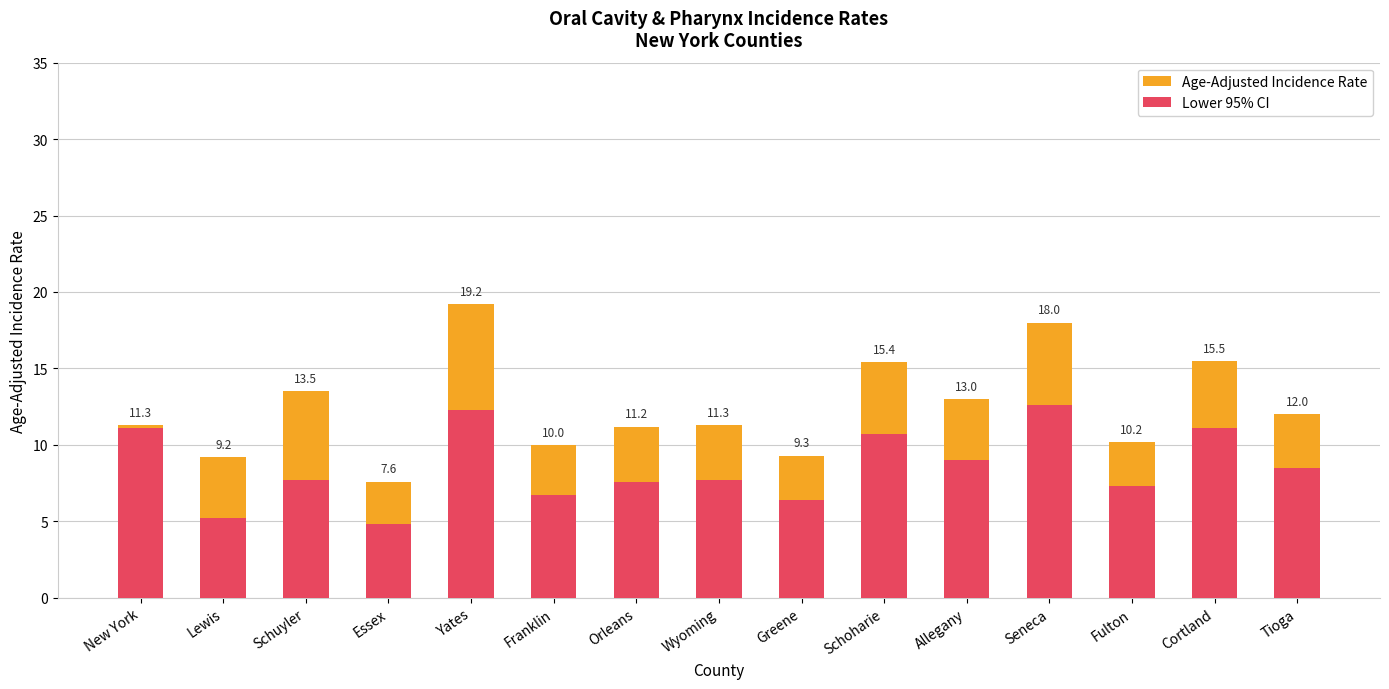

At how many categories does at least one series exceed 16?

2